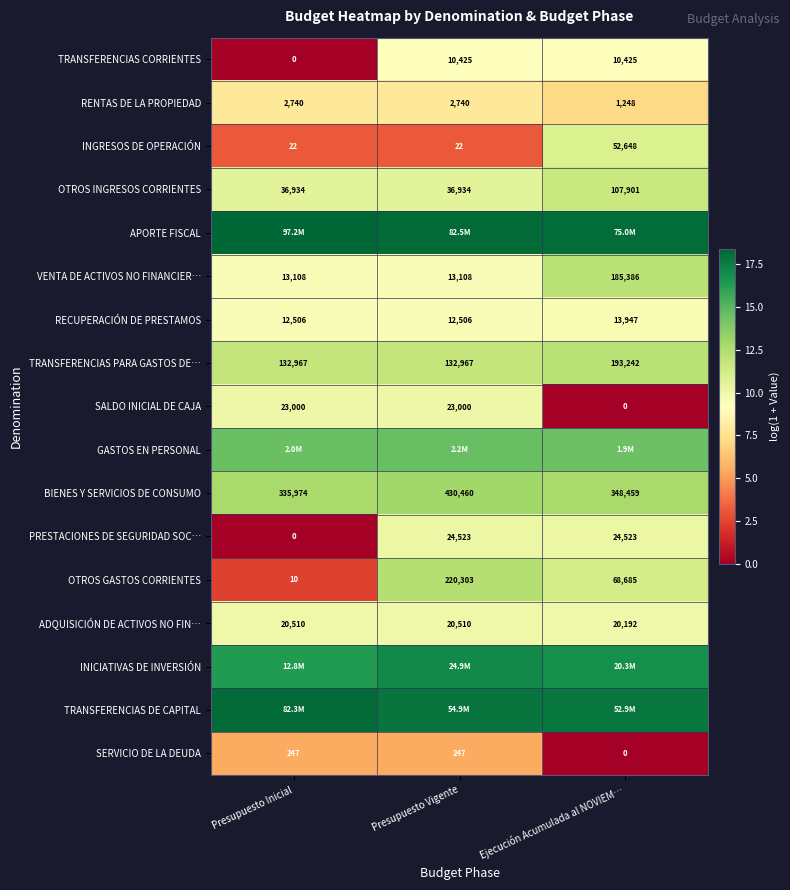

Which category has the highest value in the INGRESOS DE OPERACIÓN series?

Ejecución Acumulada al NOVIEM…